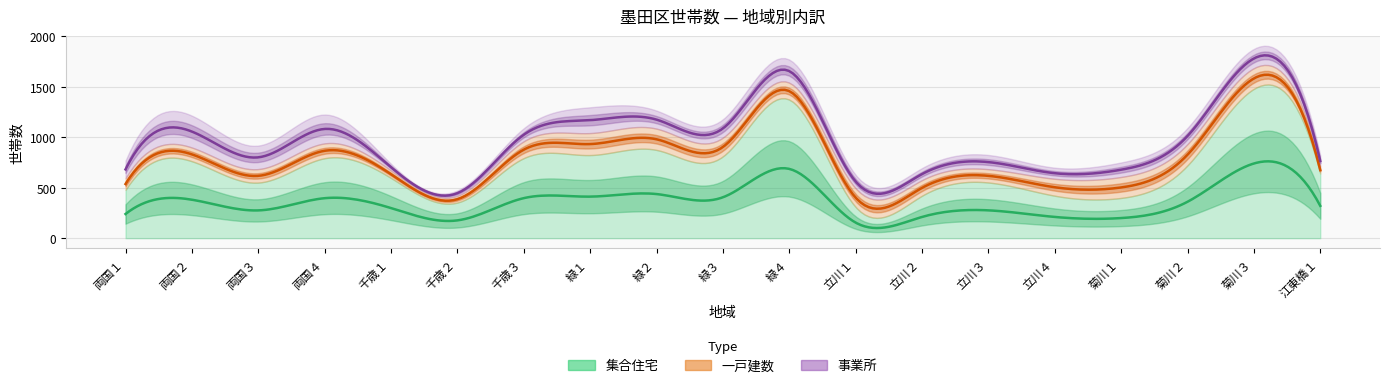

True or false: 集合住宅 and 事業所 cross at least once.

False